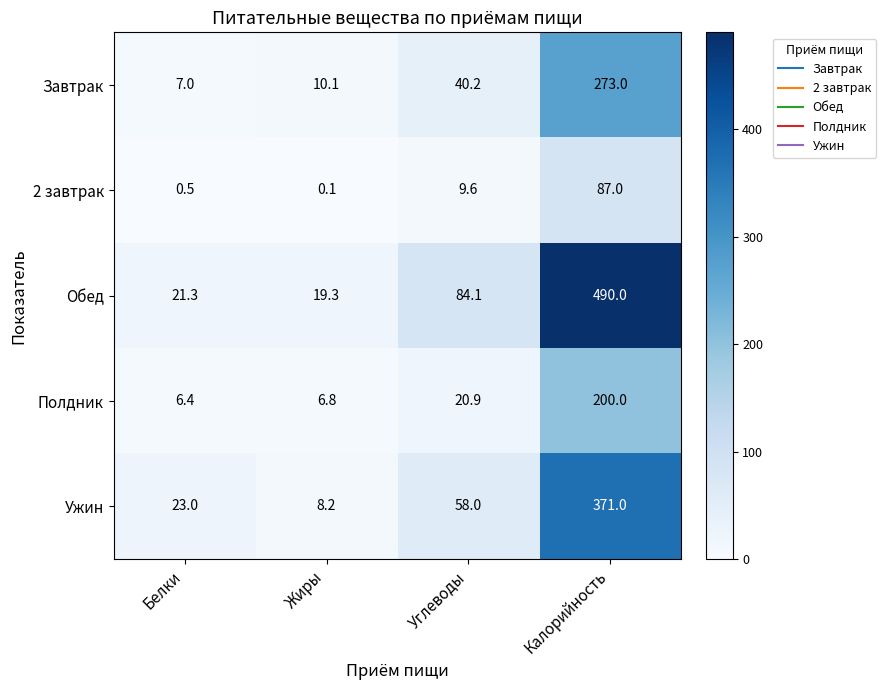

How many values in the Обед series are below 84?

2